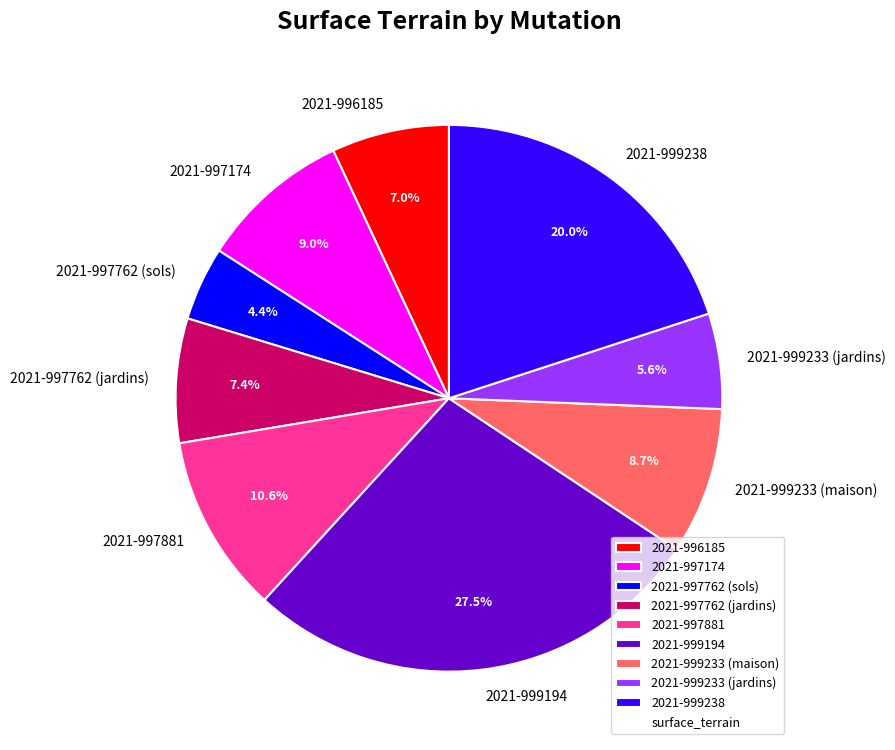

Count the number of slices in the pie.

9